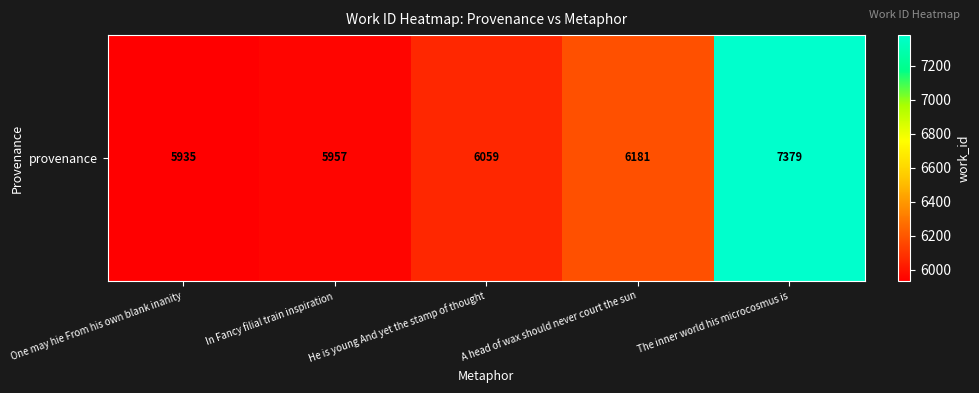

List the labels in order of value, smallest first.

One may hie From his own blank inanity, In Fancy filial train inspiration, He is young And yet the stamp of thought, A head of wax should never court the sun, The inner world his microcosmus is